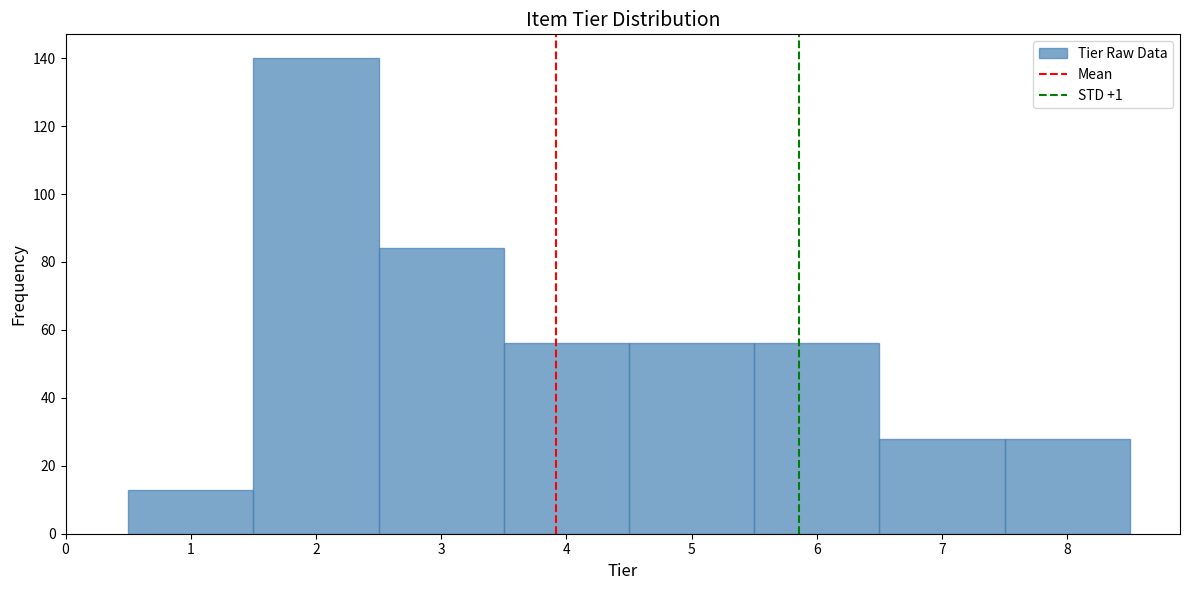

How tall is the bar that spans 6.5 to 7.5 on the x-axis? The values are not printed on the chart, so give them approximately, as read against the axis.

28